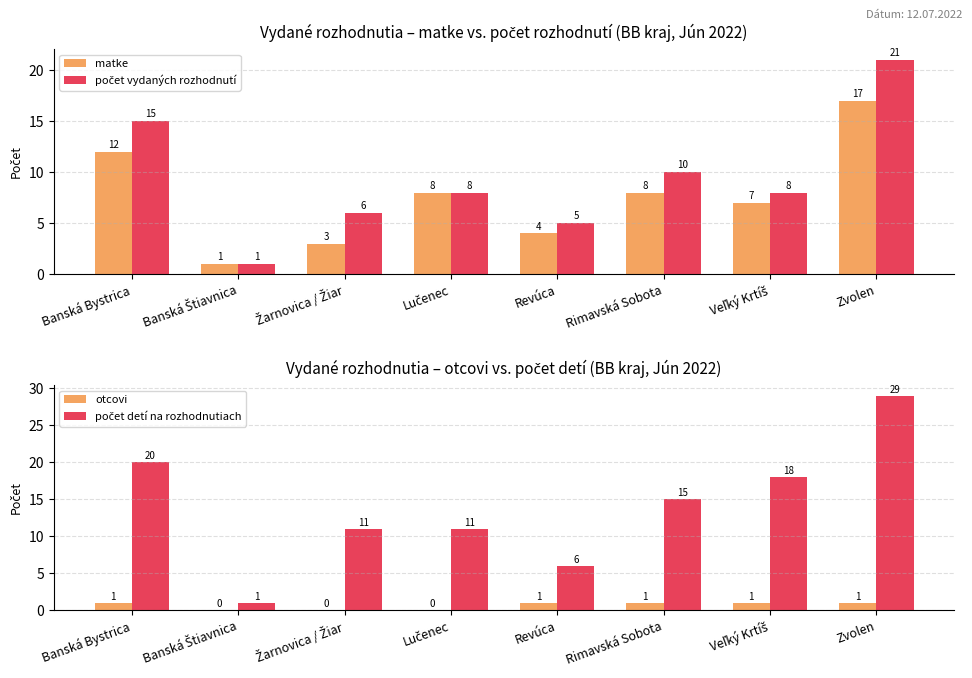

What is the value of the počet vydaných rozhodnutí bar at the 5th from the left?

5